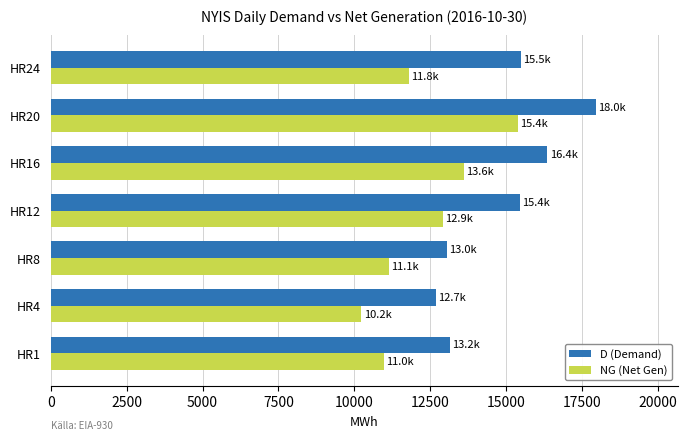

At how many categories does at least one series exceed 11052?

7